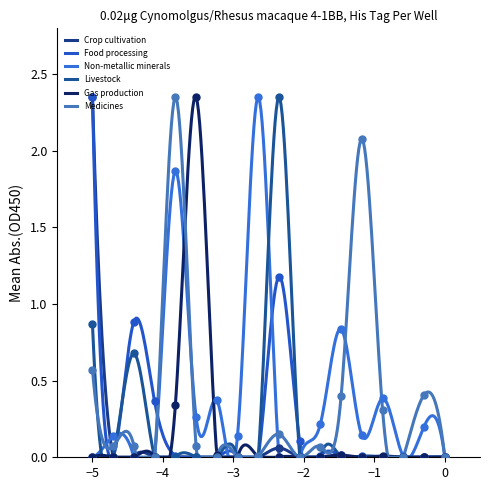

Which series has the largest Y range (max minus min)?

Crop cultivation